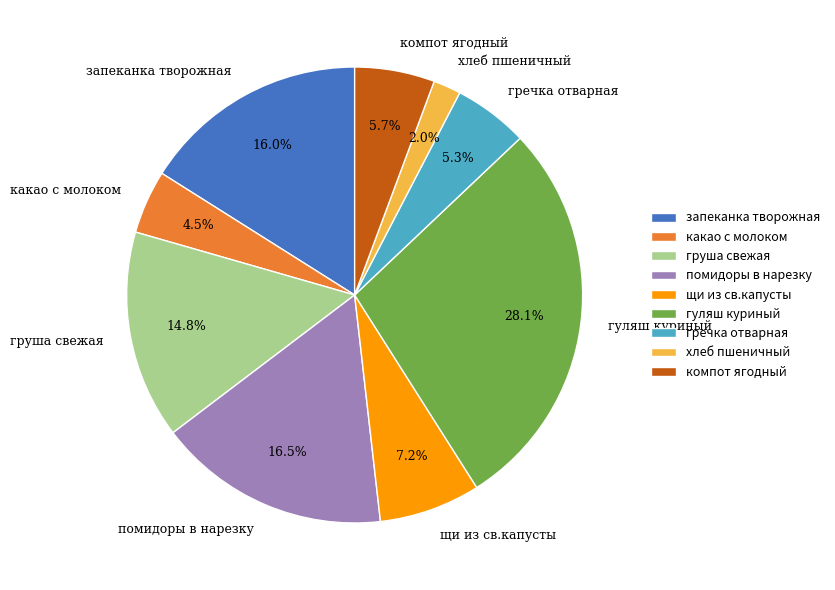

What is the largest slice in the pie chart?

гуляш куриный